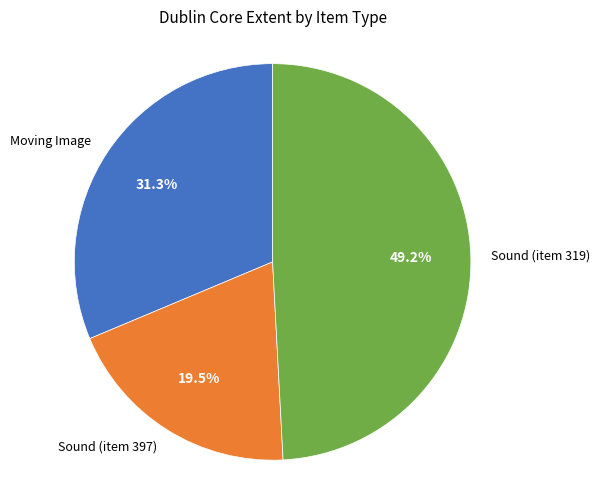

Is there any slice that represents more than half of the pie?

No